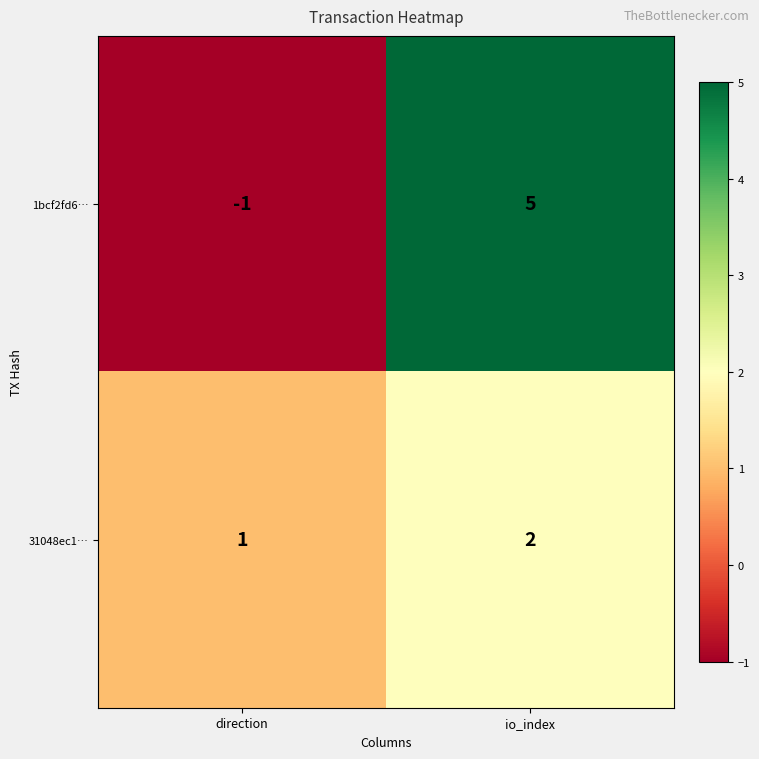

Which label corresponds to the largest value in the chart?

io_index